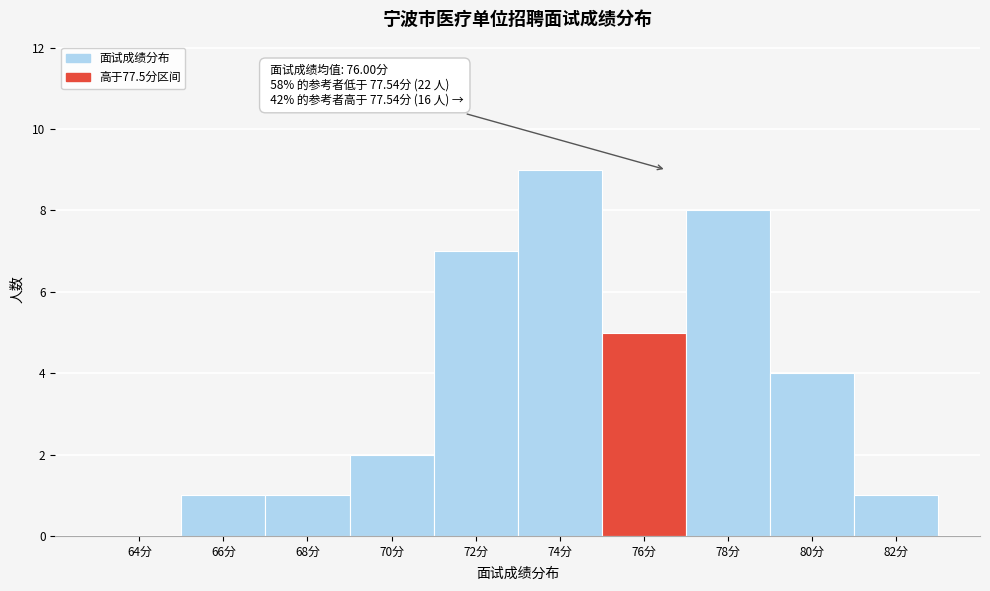

Reading left to right, list all the values displayed in this chart.

64分=0	66分=1	68分=1	70分=2	72分=7	74分=9	76分=5	78分=8	80分=4	82分=1